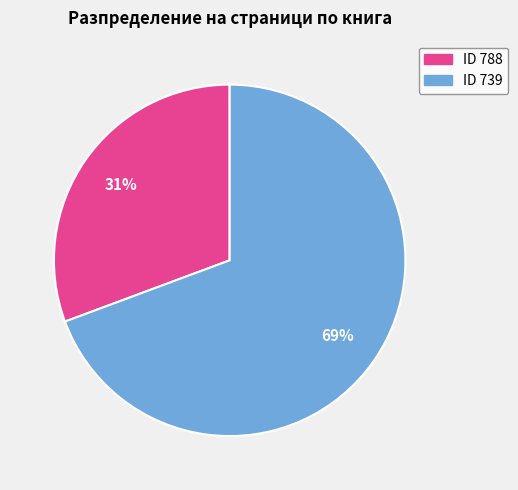

Is there a majority slice in this chart?

Yes